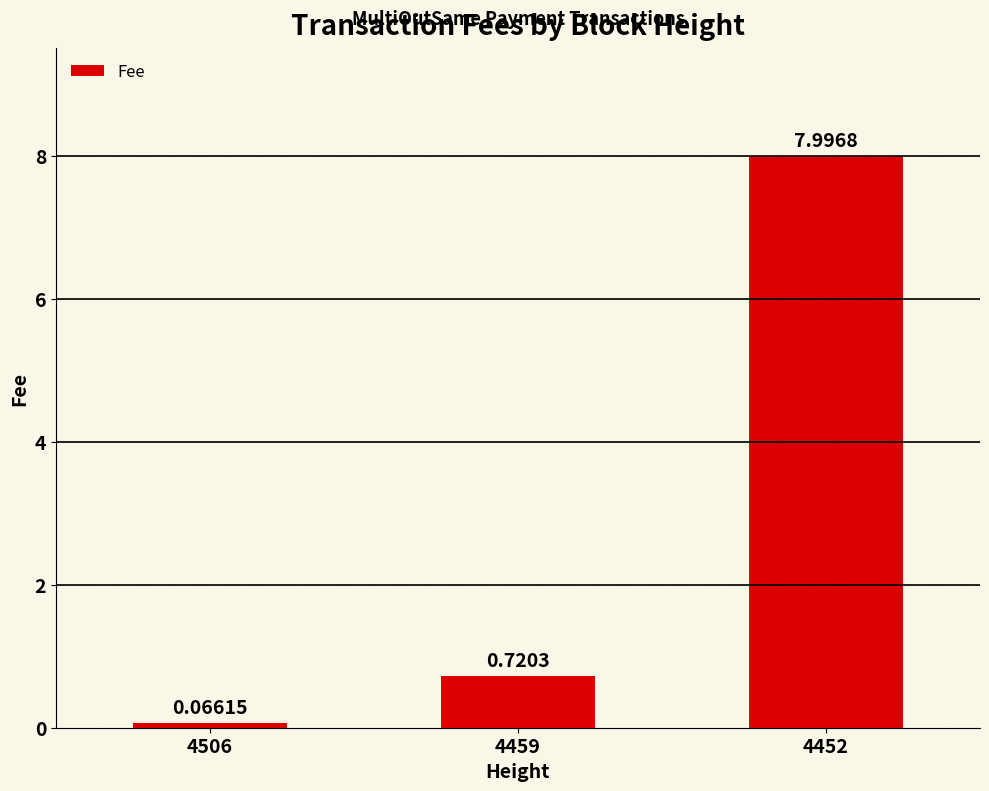

What is the change in value from 4506 to 4452?

+7.9